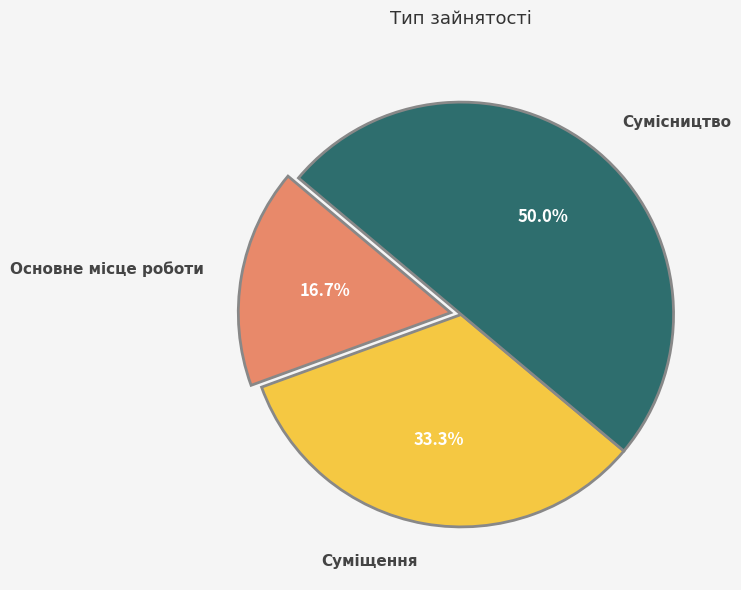

To the nearest percent, what is the difference between the Суміщення and Сумісництво slice percentages?

17%